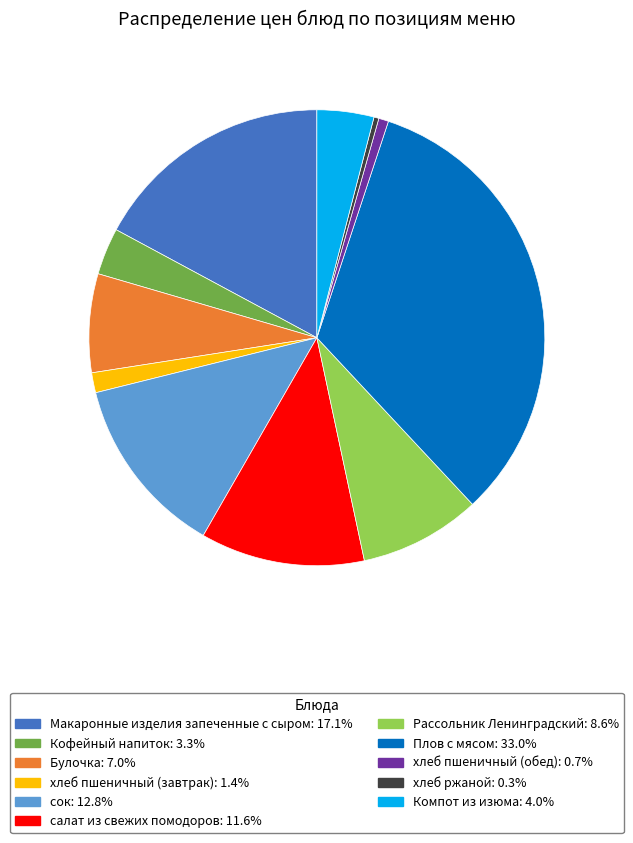

Which slice is the largest?

Плов с мясом